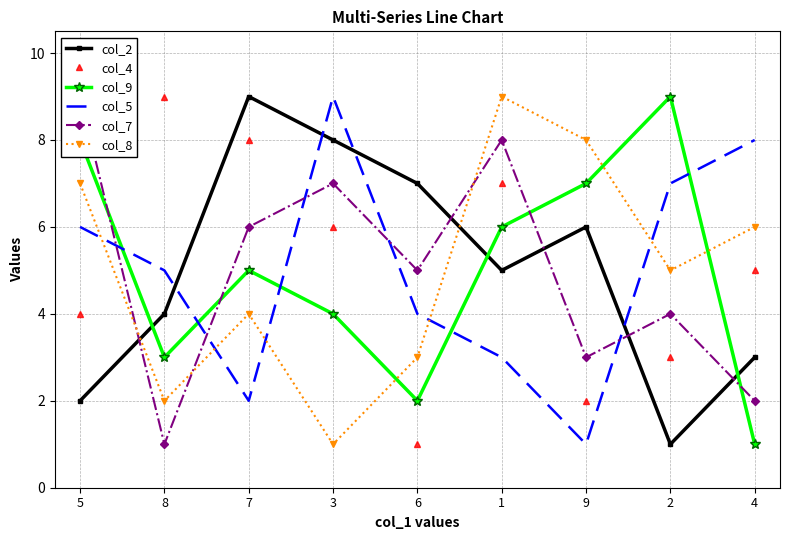

Where is the first local maximum for col_4?

8